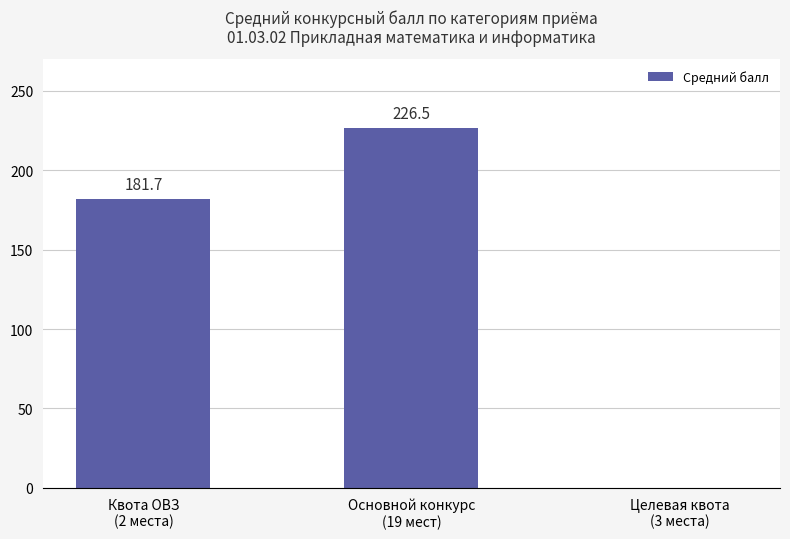

What is the sum of all values?

408.2